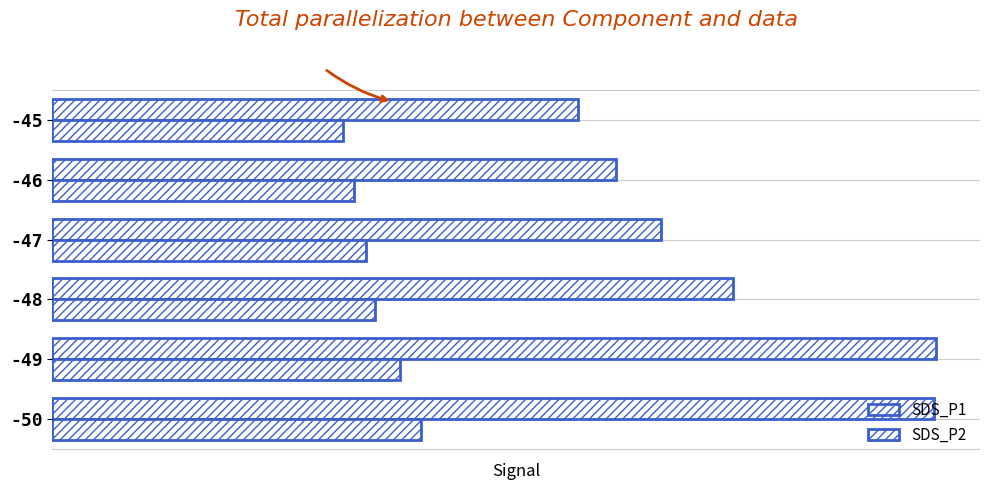

Reading right to left, transcribe all the data shown in this chart.

SDS_P1: 34.0	36.4	39.3	43.9	57.0	56.9
SDS_P2: 18.8	19.5	20.2	20.9	22.4	23.8